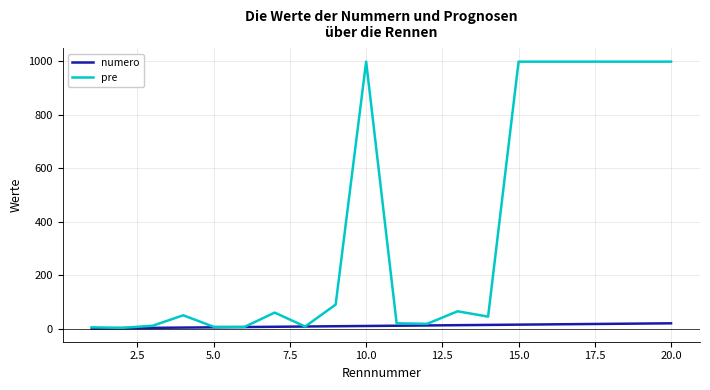

Which series has the largest range (max minus min)?

pre